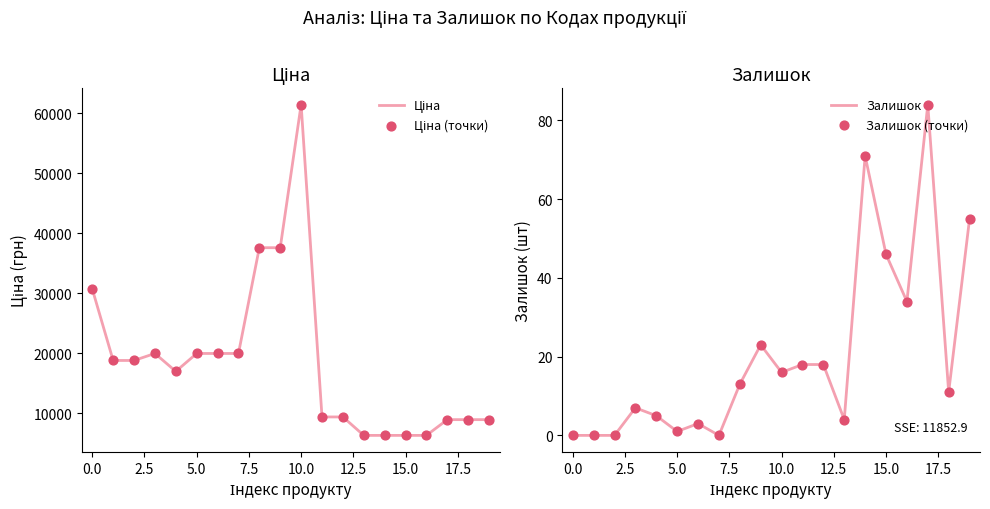

Which series has the largest total across all categories?

Ціна